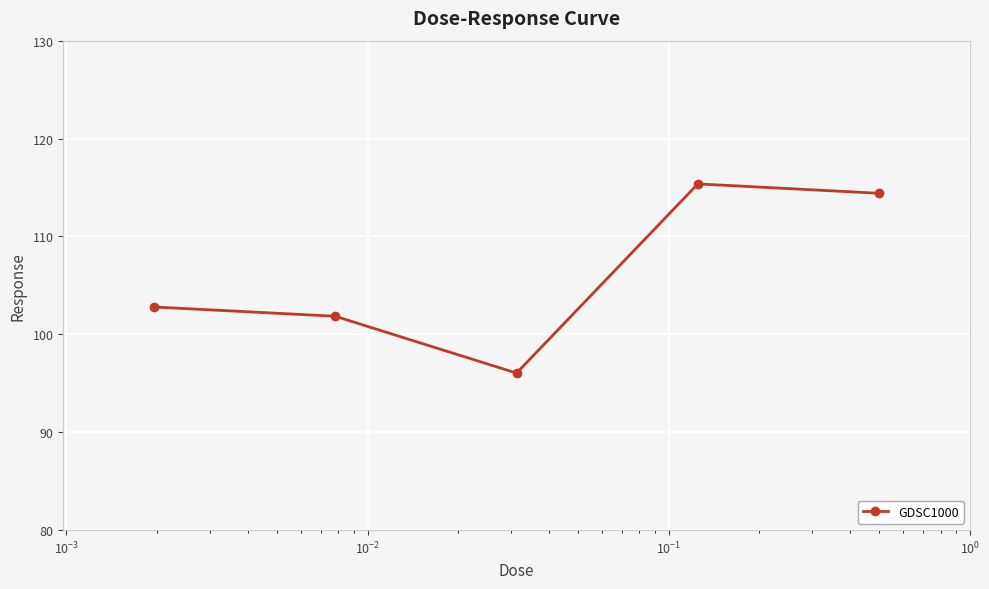

What is the difference between the maximum and minimum values?

19.3